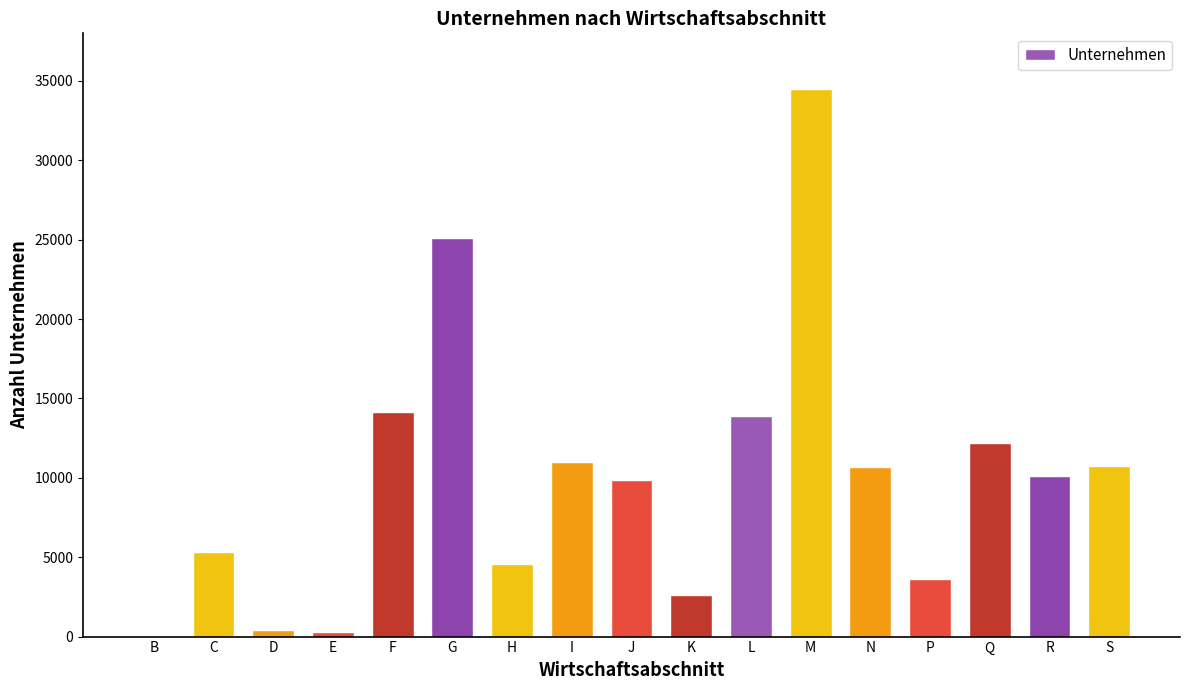

What is the sum of the values at M and H?

39064